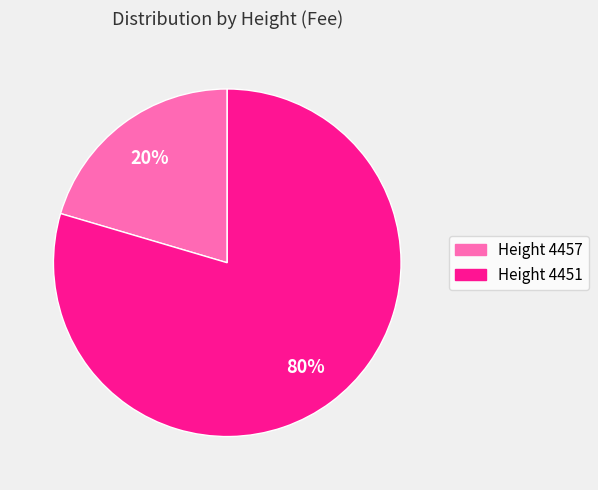

Does Height 4451 account for over 50% of the chart?

Yes